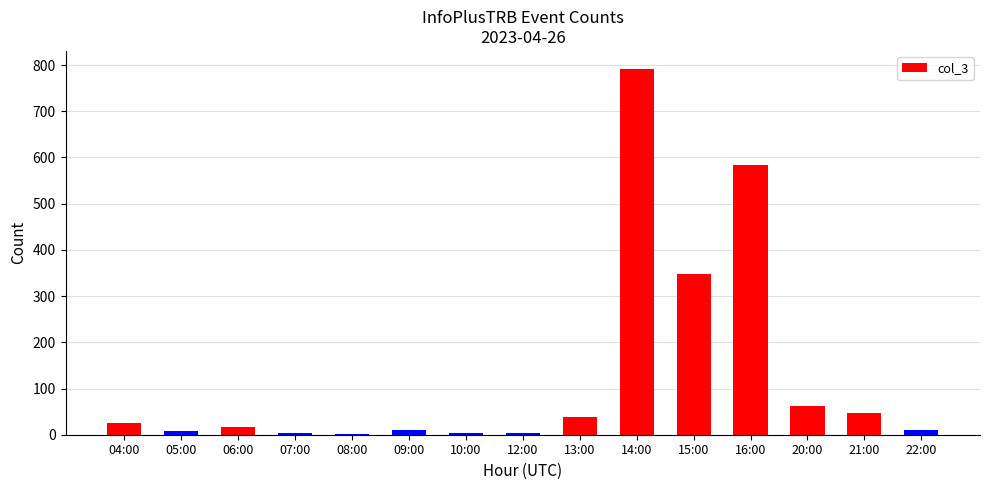

The value at 14:00 is 791. True or false?

True